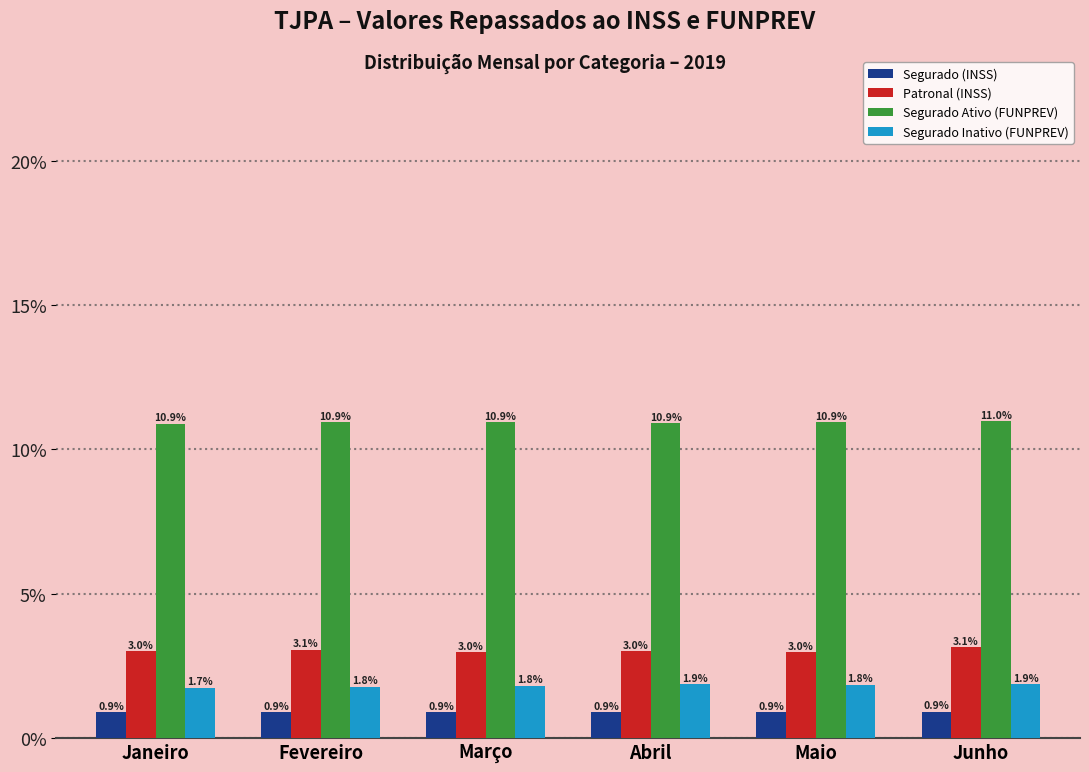

Reading left to right, transcribe all the data shown in this chart.

Segurado (INSS): 0.9	0.9	0.9	0.9	0.9	0.9
Patronal (INSS): 3.0	3.1	3.0	3.0	3.0	3.1
Segurado Ativo (FUNPREV): 10.9	10.9	10.9	10.9	10.9	11.0
Segurado Inativo (FUNPREV): 1.7	1.8	1.8	1.9	1.8	1.9